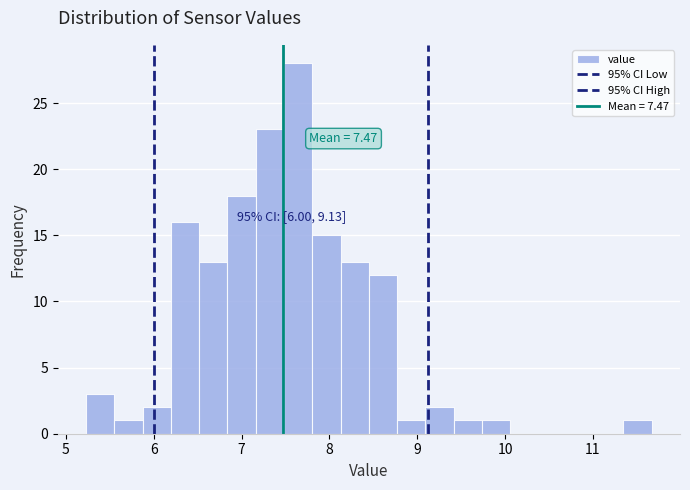

Read against the x-axis, roughly where is the centre of the tallest bar?

7.6